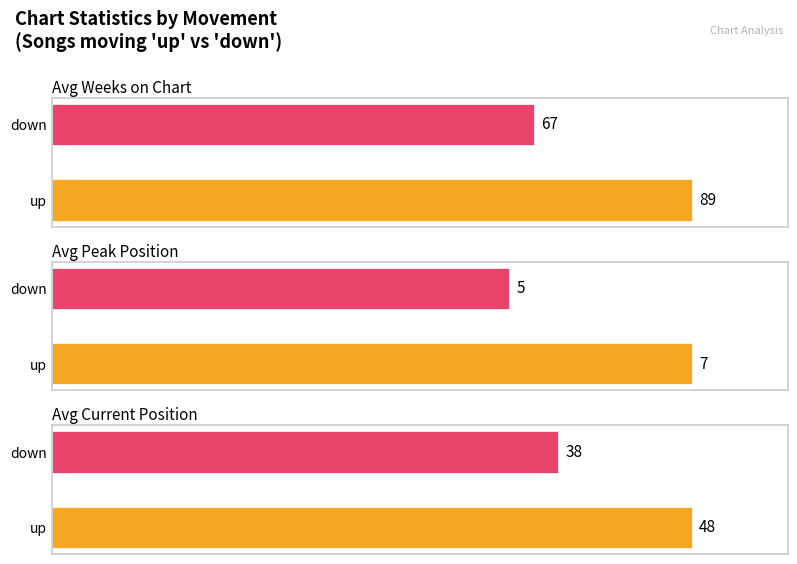

How many groups of bars are there?

2